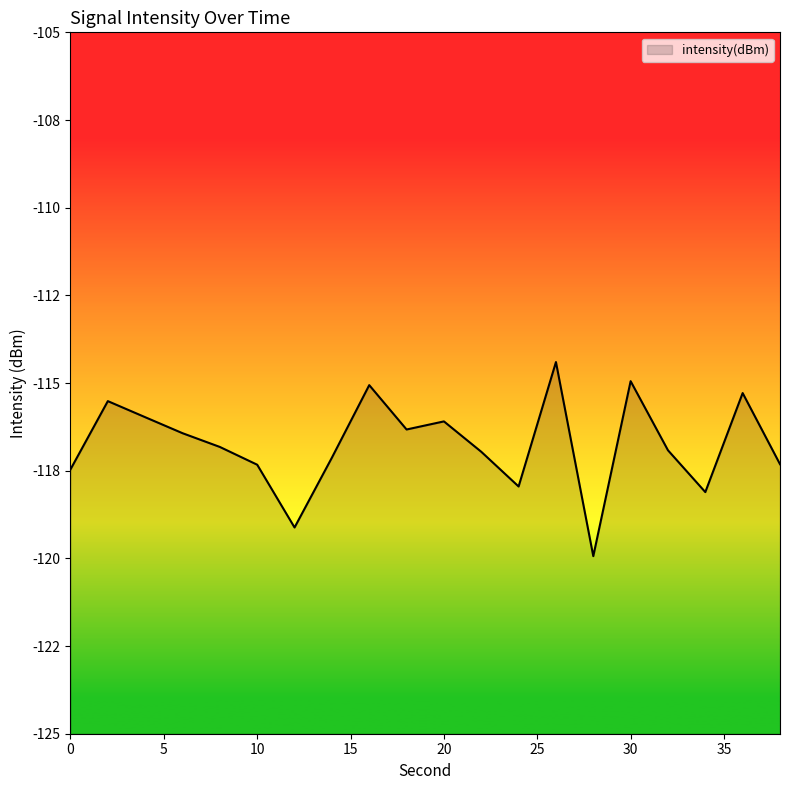

The value at 12 is -119.1. True or false?

True